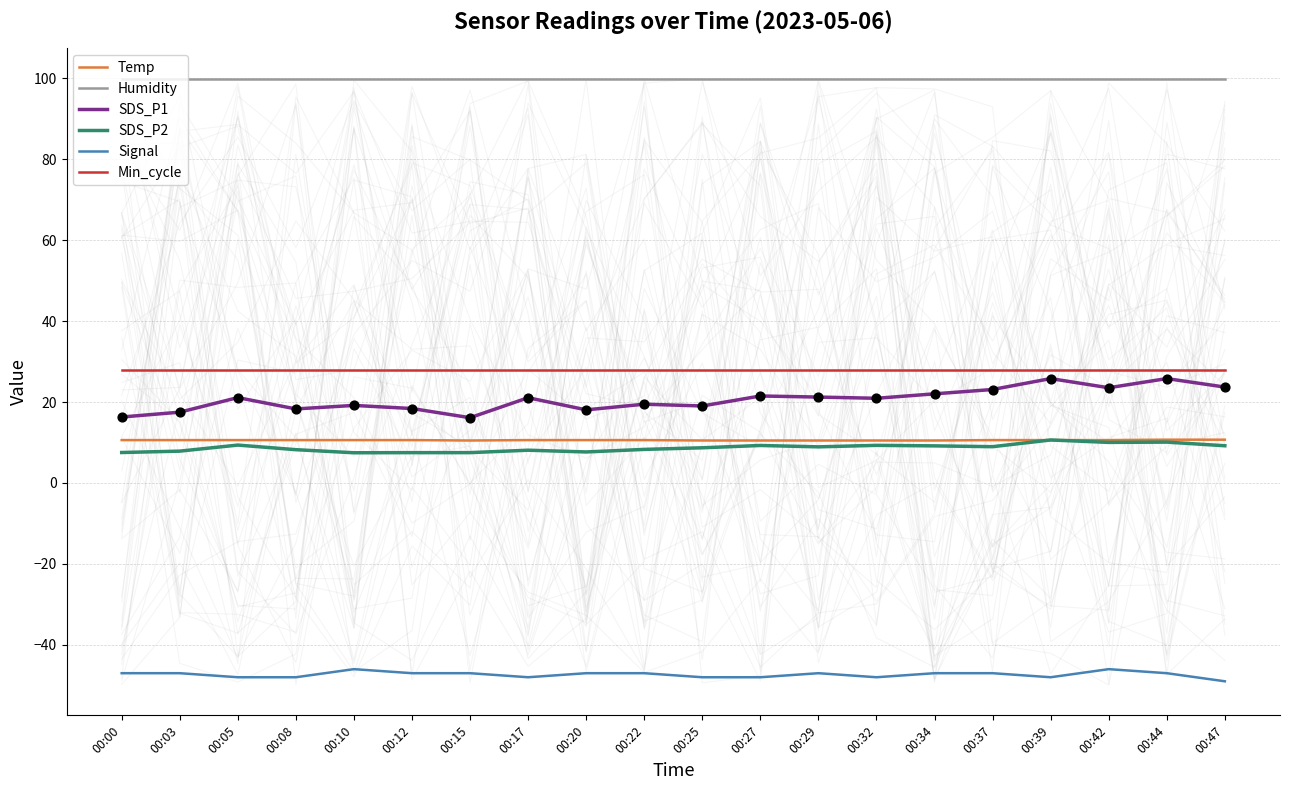

Is the value of Temp at 00:25 greater than the value of SDS_P1 at 00:15?

No